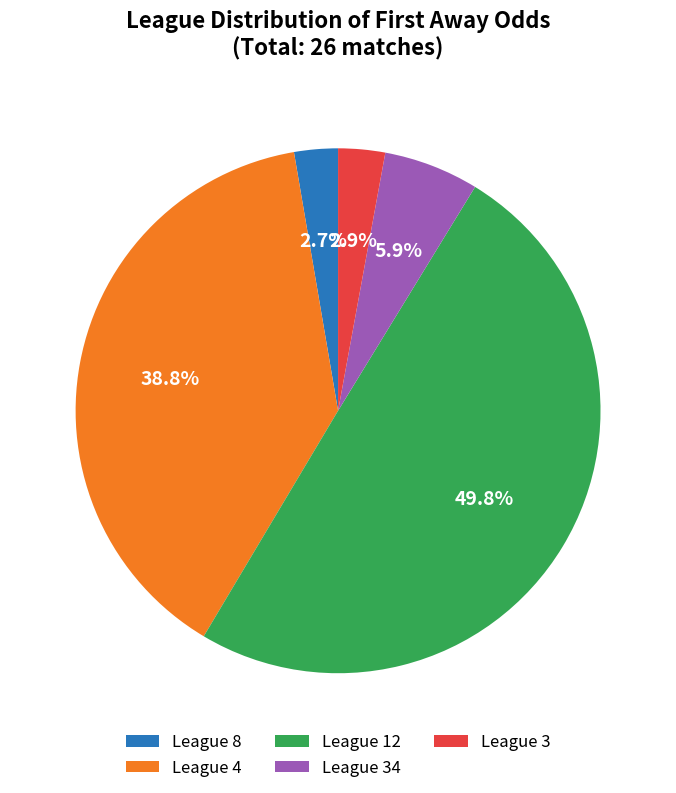

What is the largest slice in the pie chart?

League 12